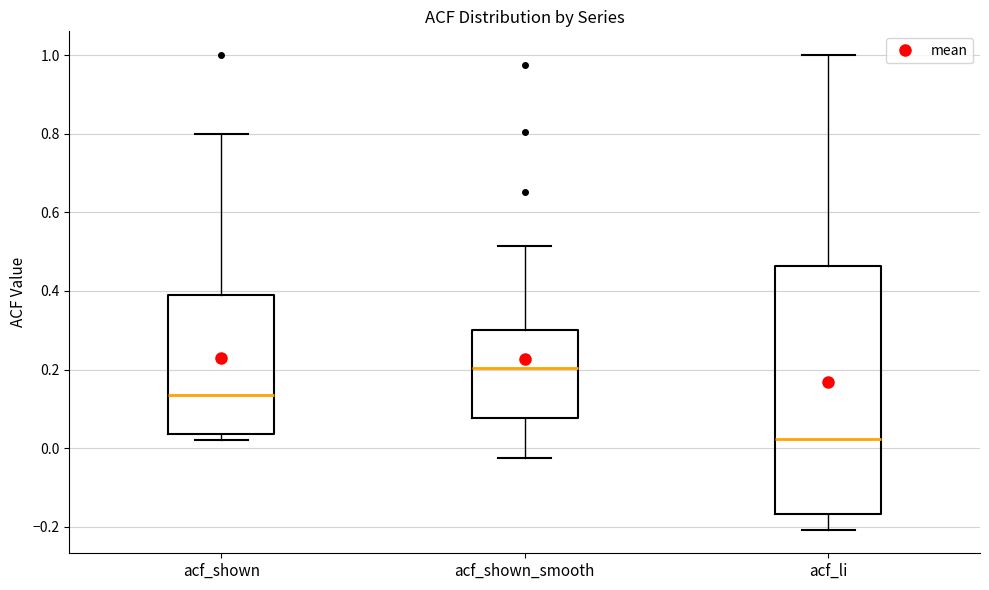

Reading left to right, transcribe this box plot: for each box, give where its median line is, the range the box spans, and where its two whiskers end, as read against the y-axis. The values are not printed on the chart, so give them approximately, as read against the axis.

acf_shown: median 0.14, box 0.04 to 0.38, whiskers 0.02 to 0.80
acf_shown_smooth: median 0.20, box 0.08 to 0.30, whiskers -0.02 to 0.52
acf_li: median 0.02, box -0.16 to 0.46, whiskers -0.20 to 1.00